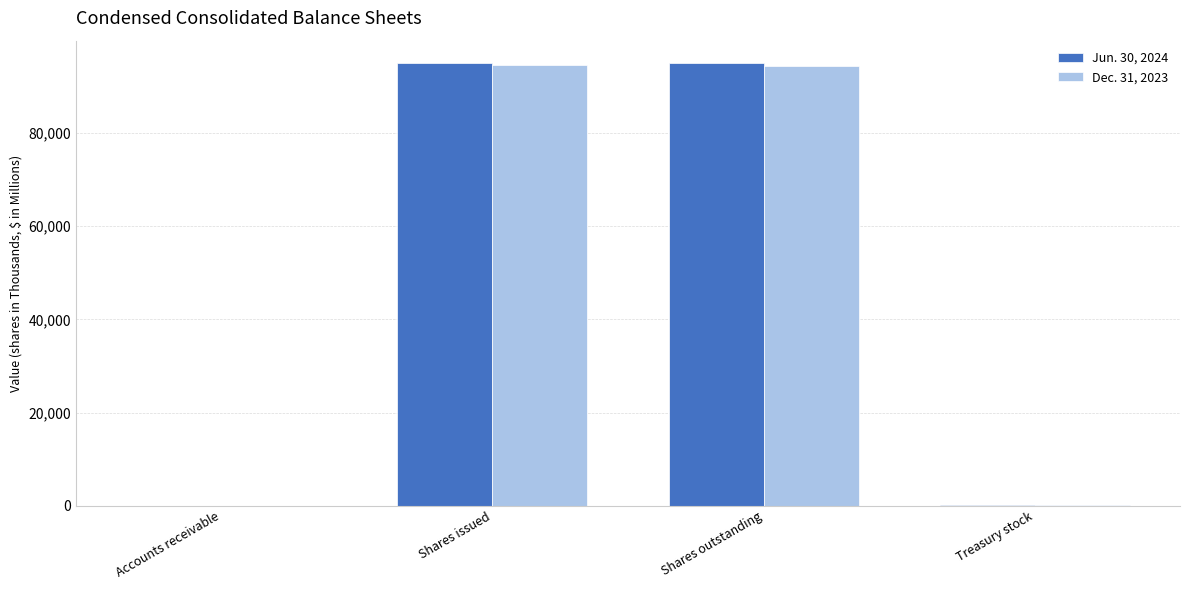

What is the greatest value displayed?

95072